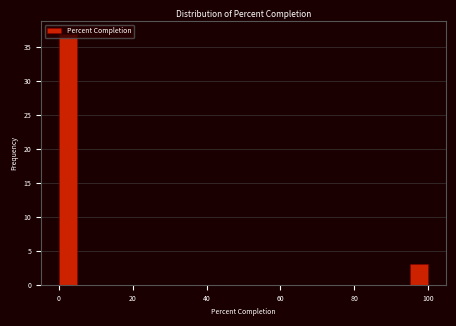

Around what value on the x-axis is the tallest bar? Give the approximate position of its centre, as read against the axis.

2